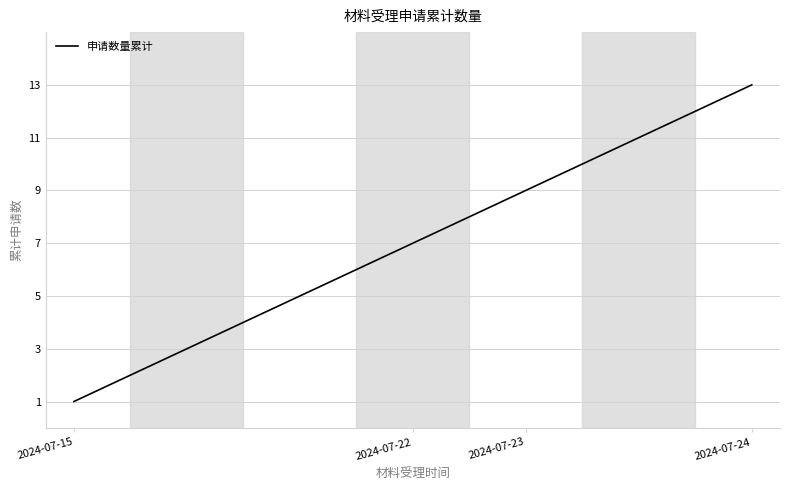

What is the difference between the maximum and minimum values?

12